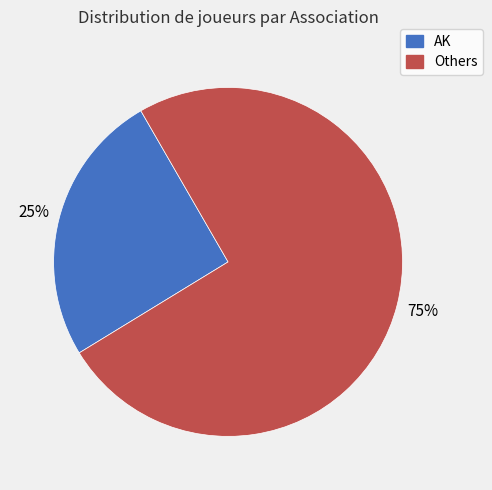

Is there any slice that represents more than half of the pie?

Yes